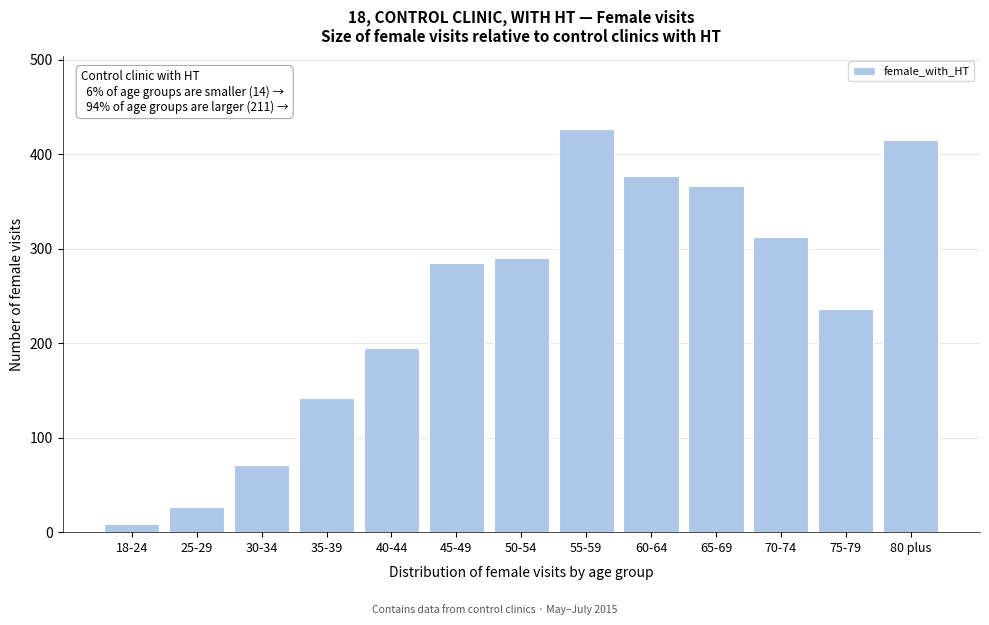

Reading left to right, transcribe all the data shown in this chart.

9	27	71	142	195	285	290	427	377	366	312	236	415